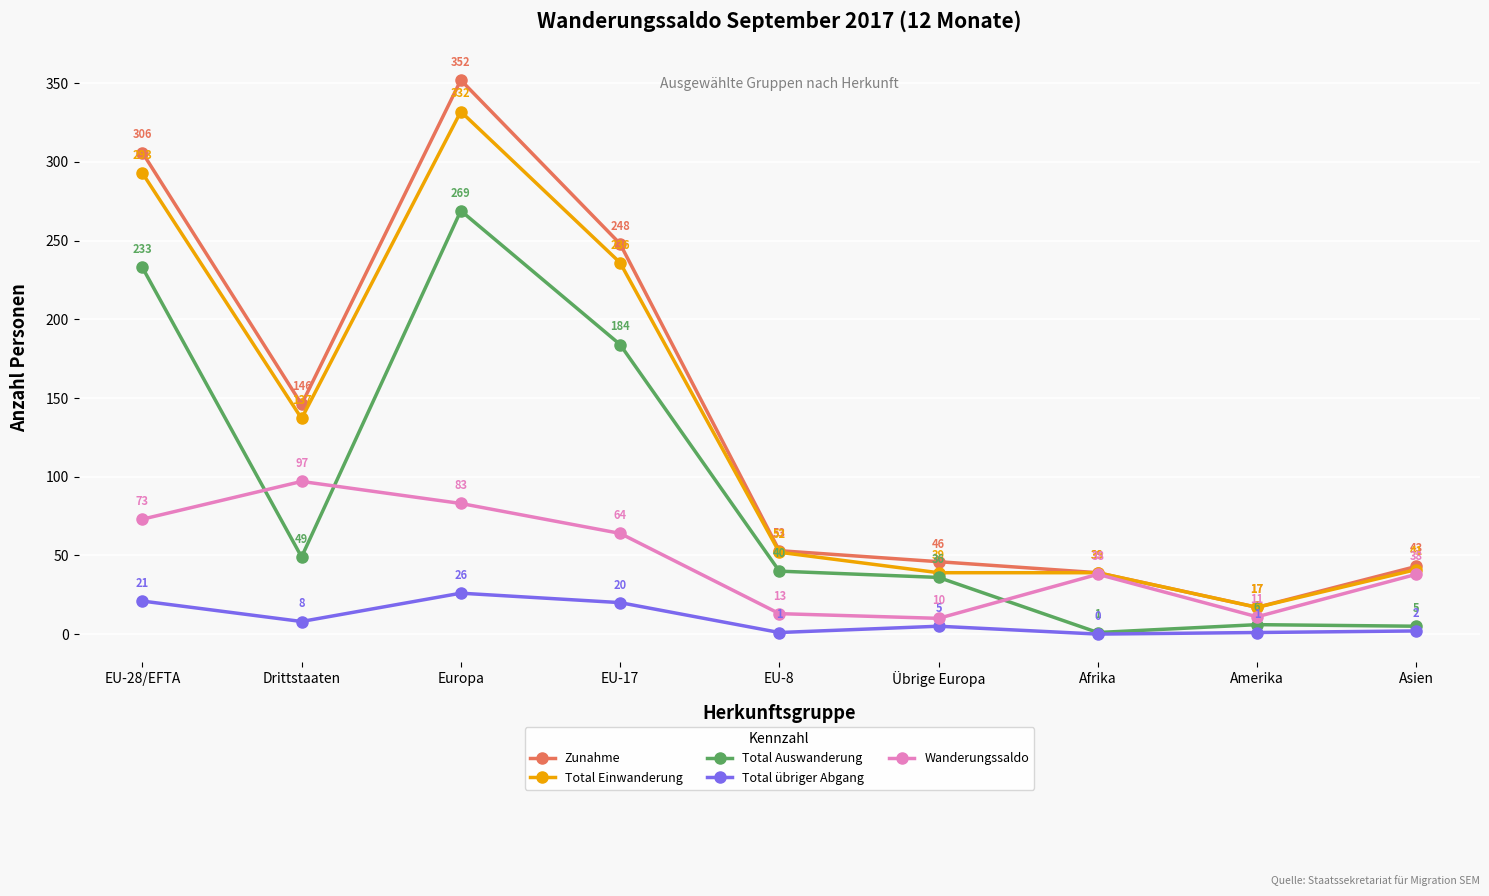

What is the label of the 5th point from the left?

EU-8